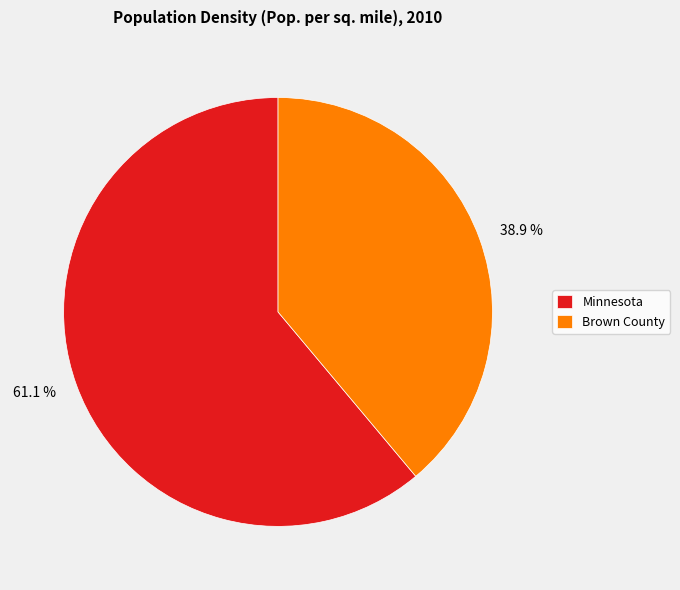

Between Brown County and Minnesota, which is larger?

Minnesota